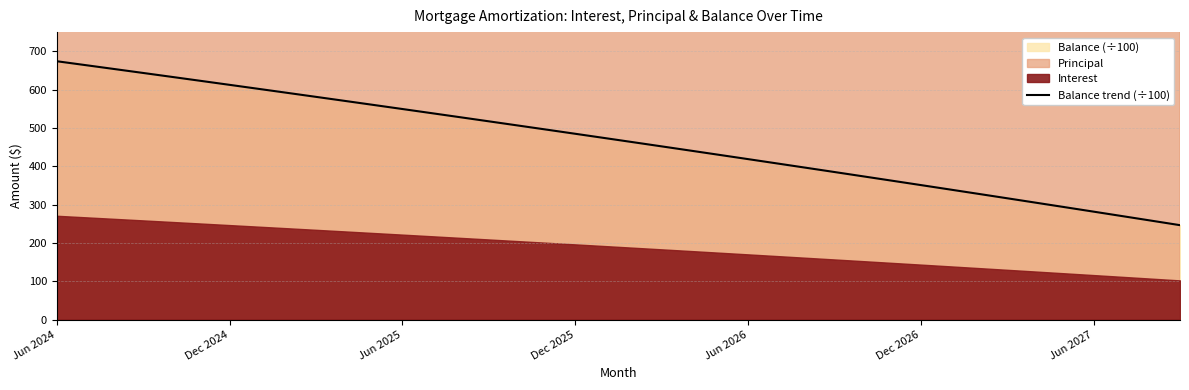

What is the maximum value shown in the chart?

674.0